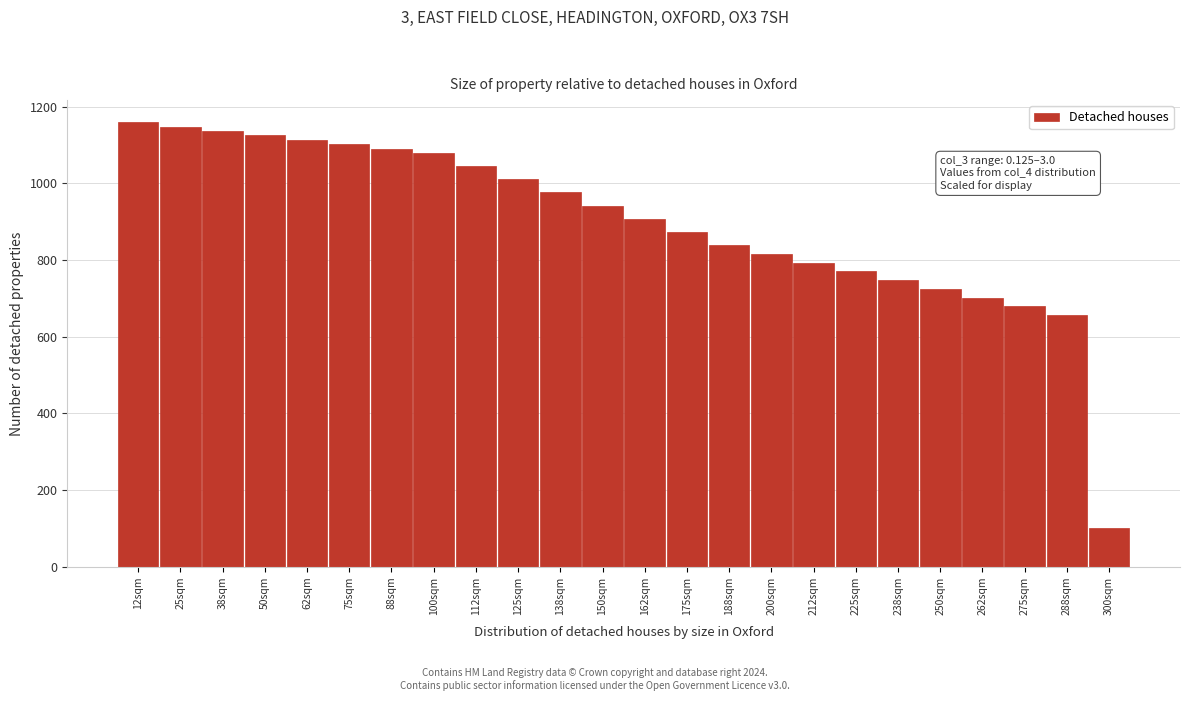

Reading right to left, extract all data points from this chart.

100.0	656.0	678.9	701.7	724.6	747.4	770.3	793.1	816.0	838.8	873.1	907.4	941.7	976.0	1010.2	1044.5	1078.8	1090.2	1101.7	1113.1	1124.5	1135.9	1147.4	1158.8